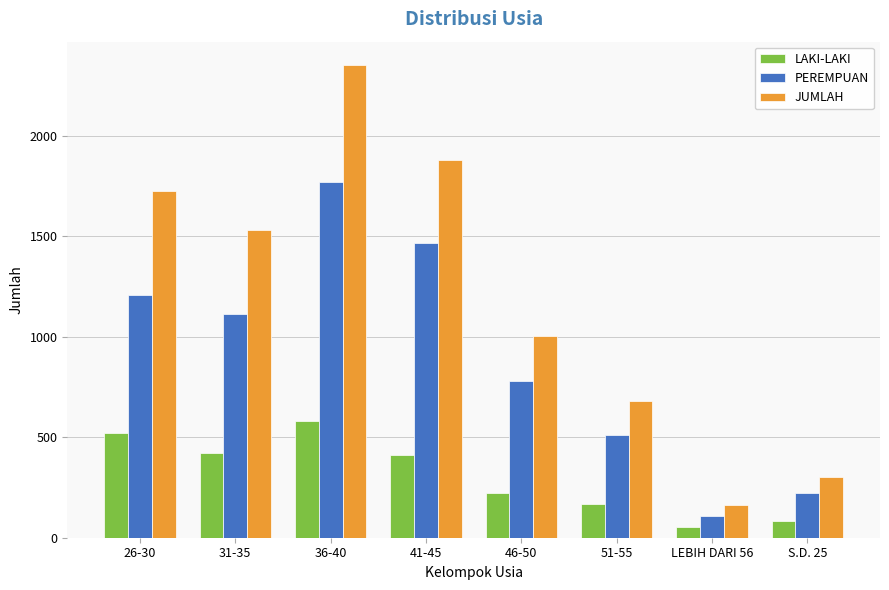

How many data points in JUMLAH are less than 1532?

4